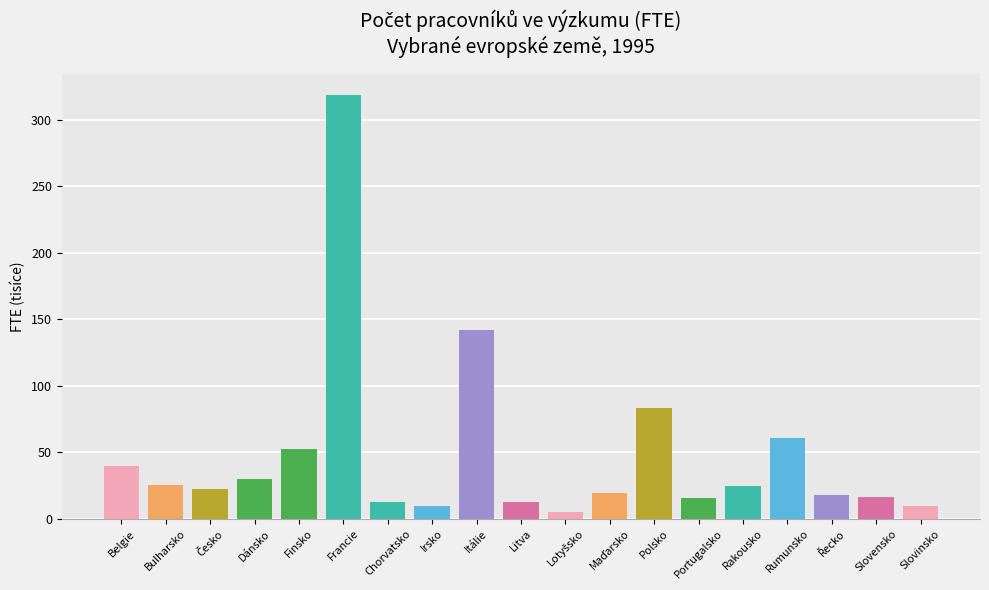

What is the greatest value displayed?

318384